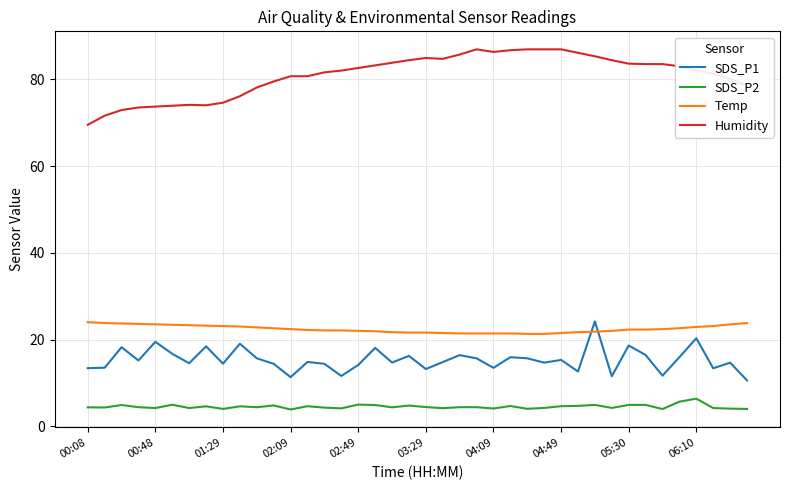

What is the minimum value shown in the chart?

3.9